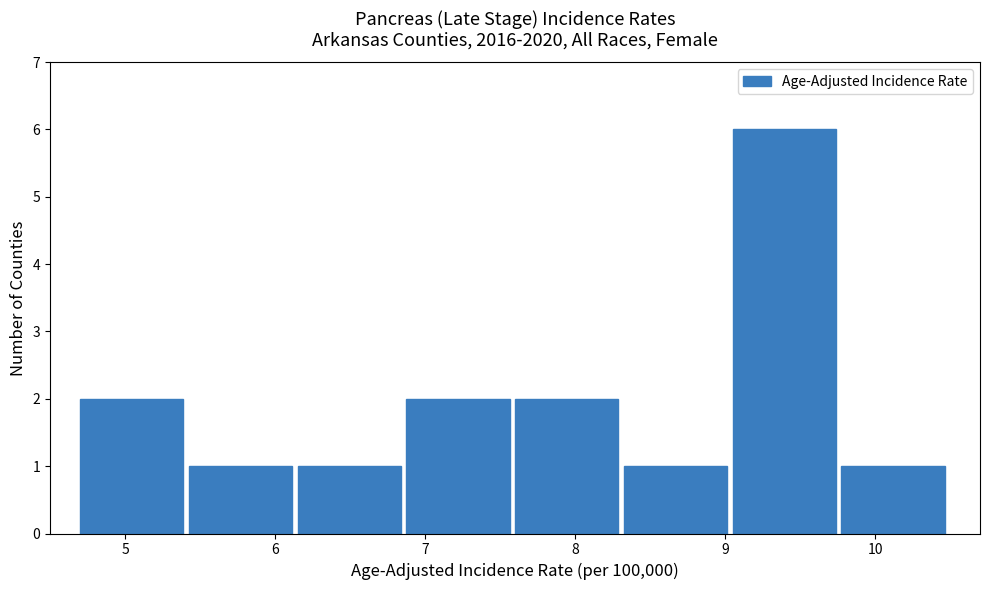

Which range on the x-axis has the tallest bar?

9.1 to 9.8